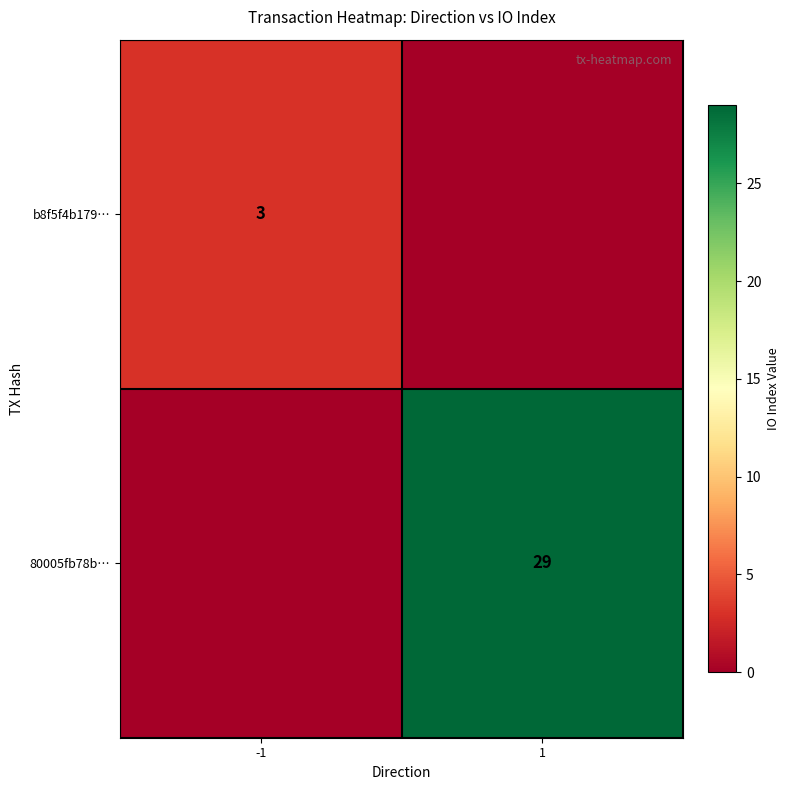

Is it true that b8f5f4b179… equals 1 at -1?

False